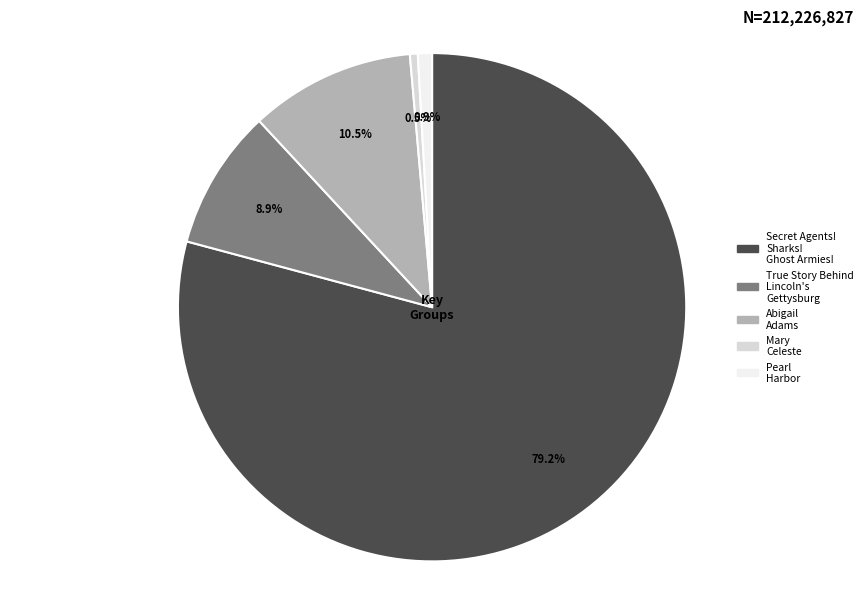

Count the number of slices in the pie.

5